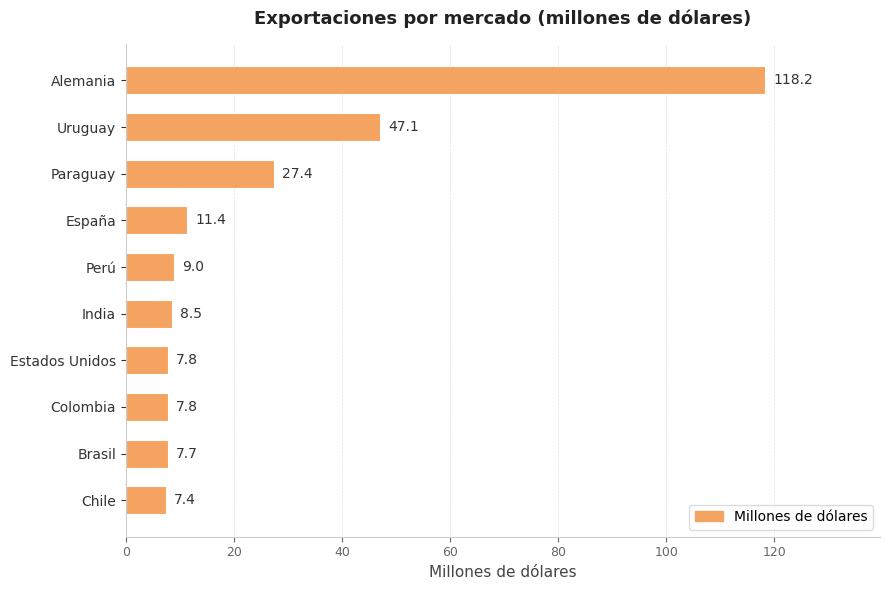

What is the sum of all values?

252.4